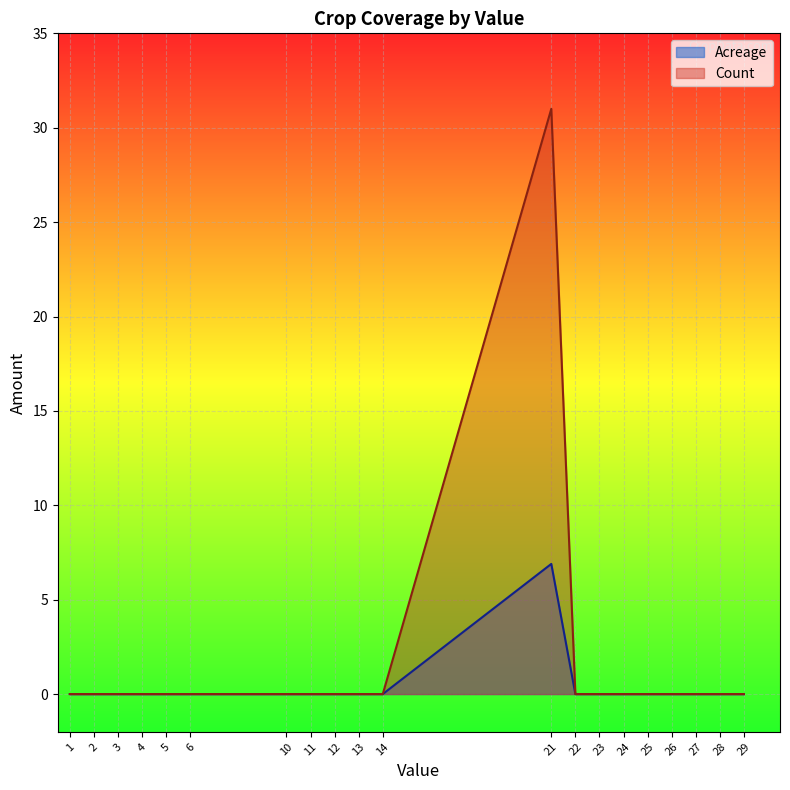

Is it true that Acreage equals 0.0 at 25?

True